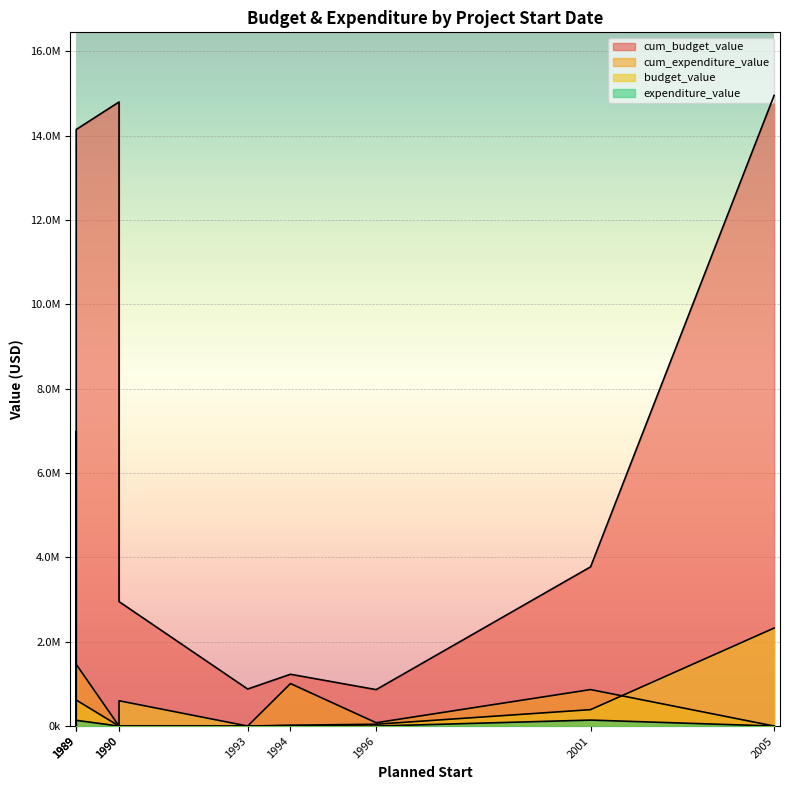

What value does the expenditure_value series have at 1994-01-01?

9528.1